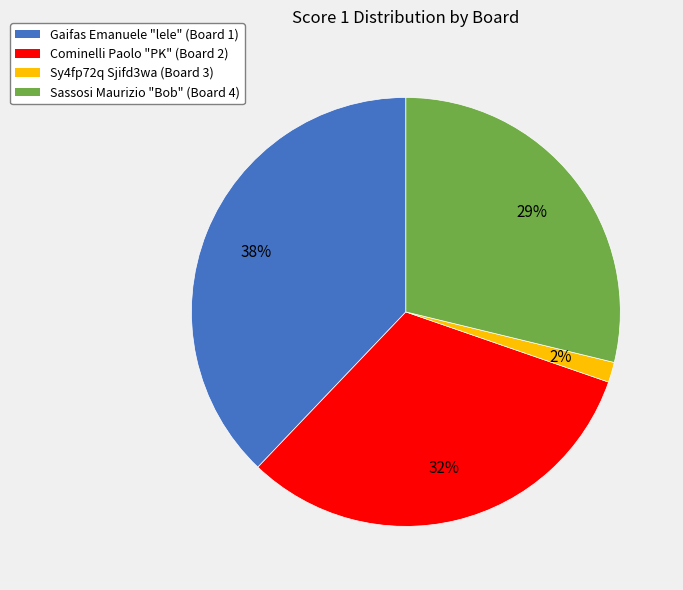

Is there a majority slice in this chart?

No